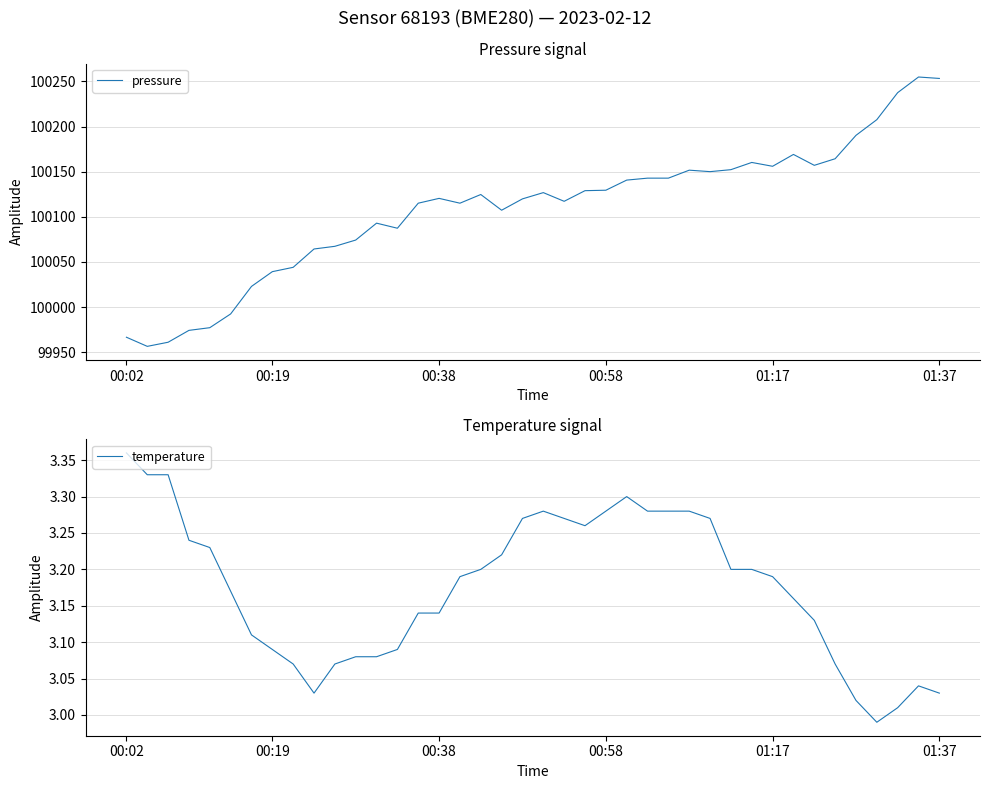

At which label does temperature first exceed 3?

00:02